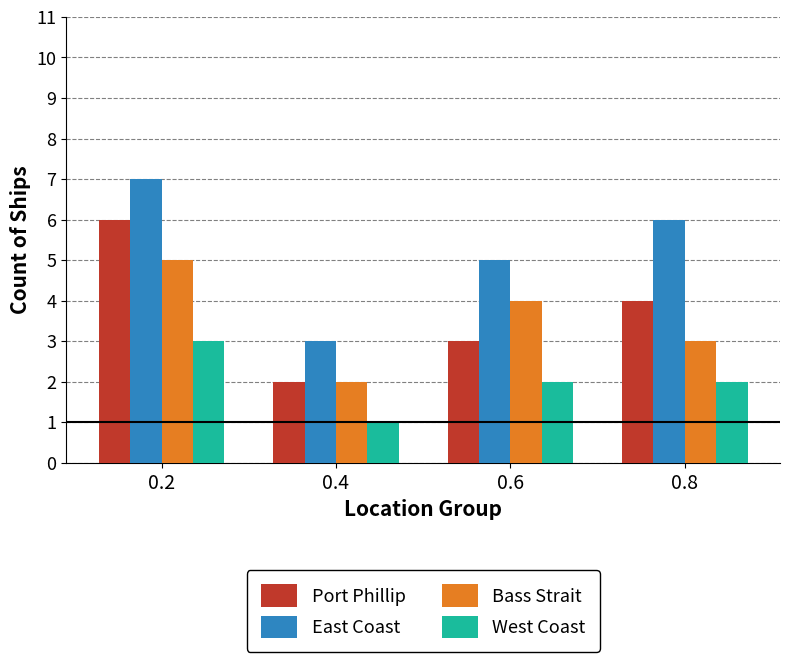

Reading left to right, list all the values displayed in this chart.

Port Phillip: 6	2	3	4
East Coast: 7	3	5	6
Bass Strait: 5	2	4	3
West Coast: 3	1	2	2